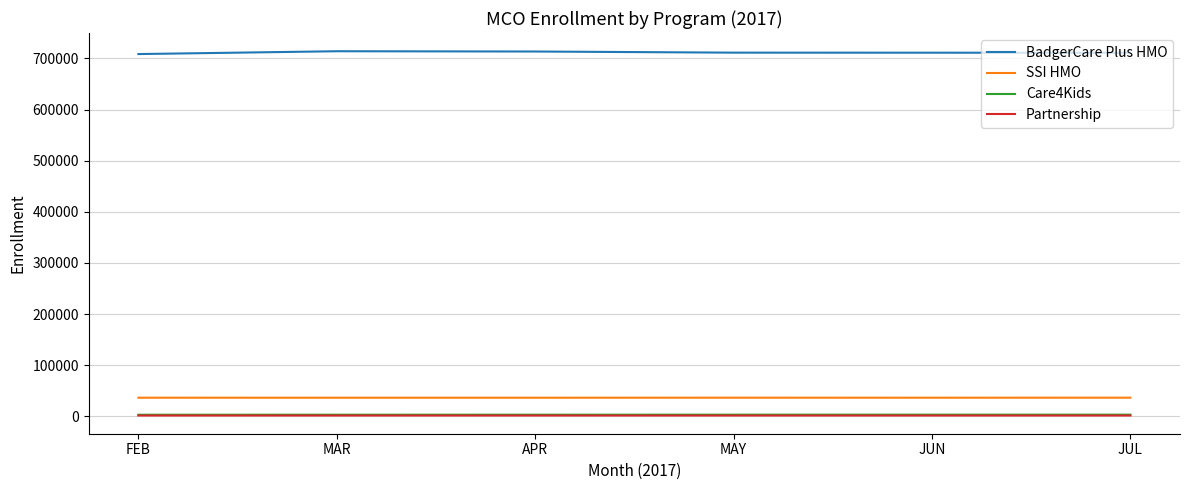

What is the spread (max minus min) of values at MAY?

709636